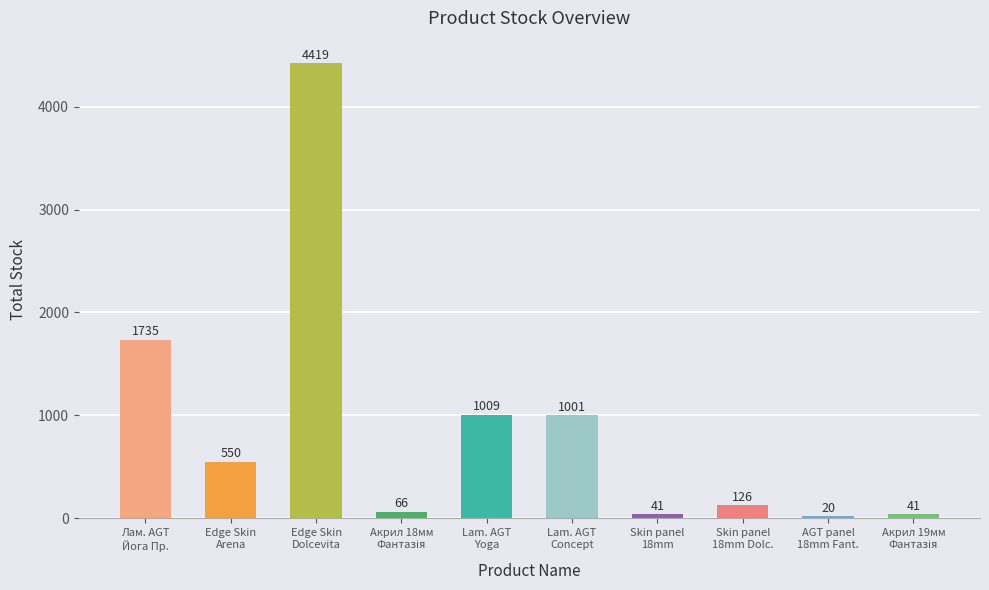

What is the value of the 5th bar from the left?

1009